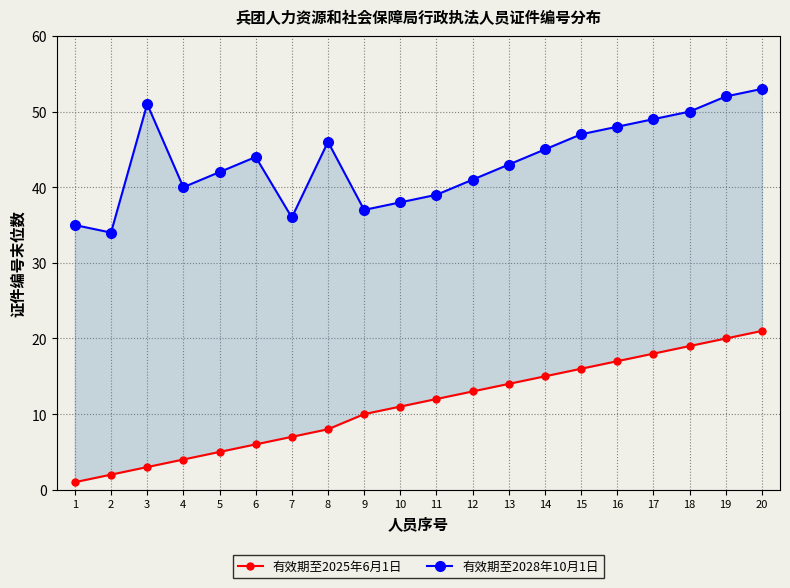

At which label does 有效期至2028年10月1日 reach its peak?

20